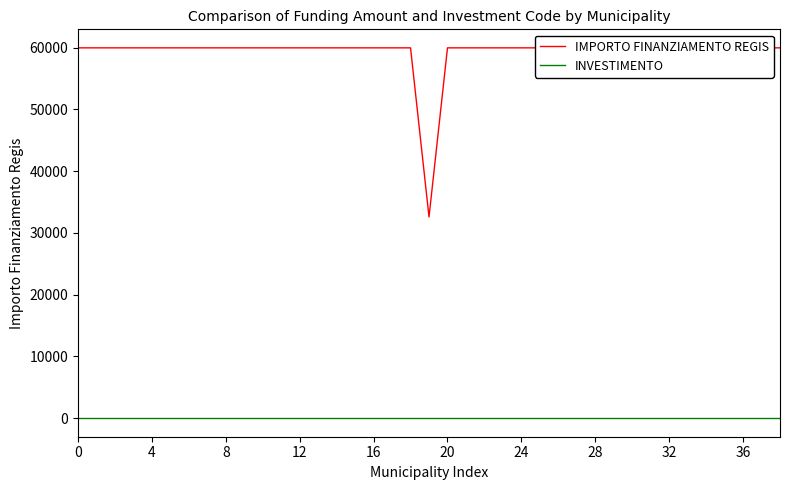

Rank the series by their maximum value, from lowest to highest.

INVESTIMENTO, IMPORTO FINANZIAMENTO REGIS